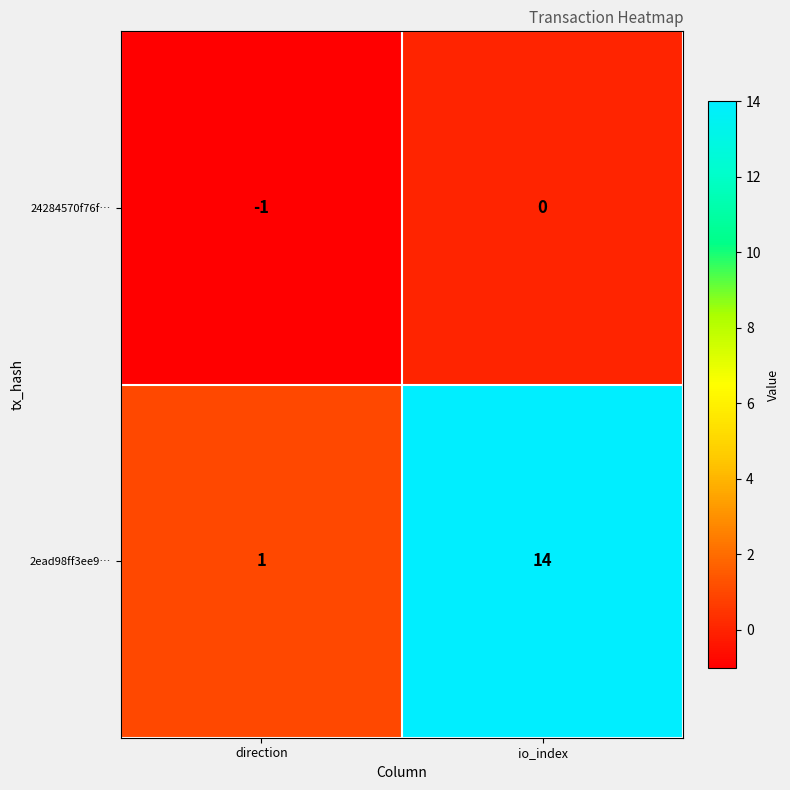

Where is 2ead98ff3ee9… nearest to the value 7?

direction